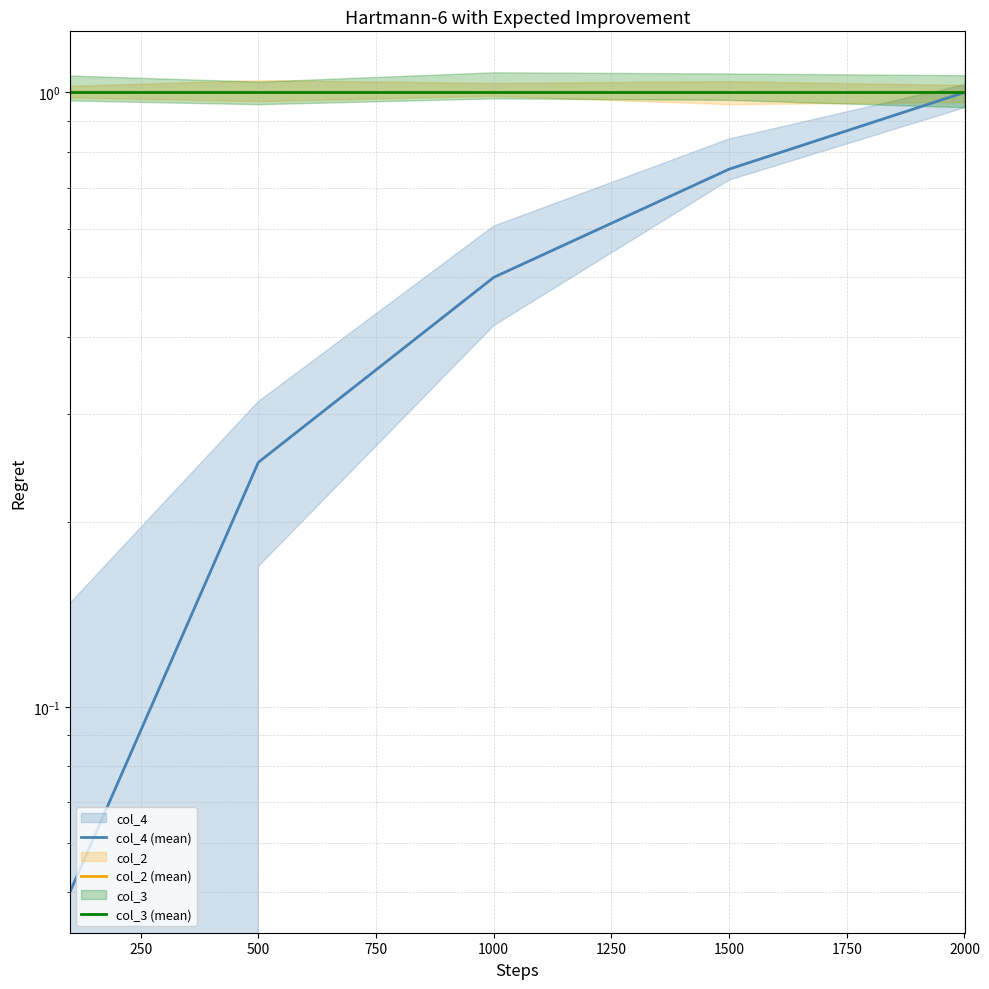

What is the maximum value for col_3 (mean)?

1.0